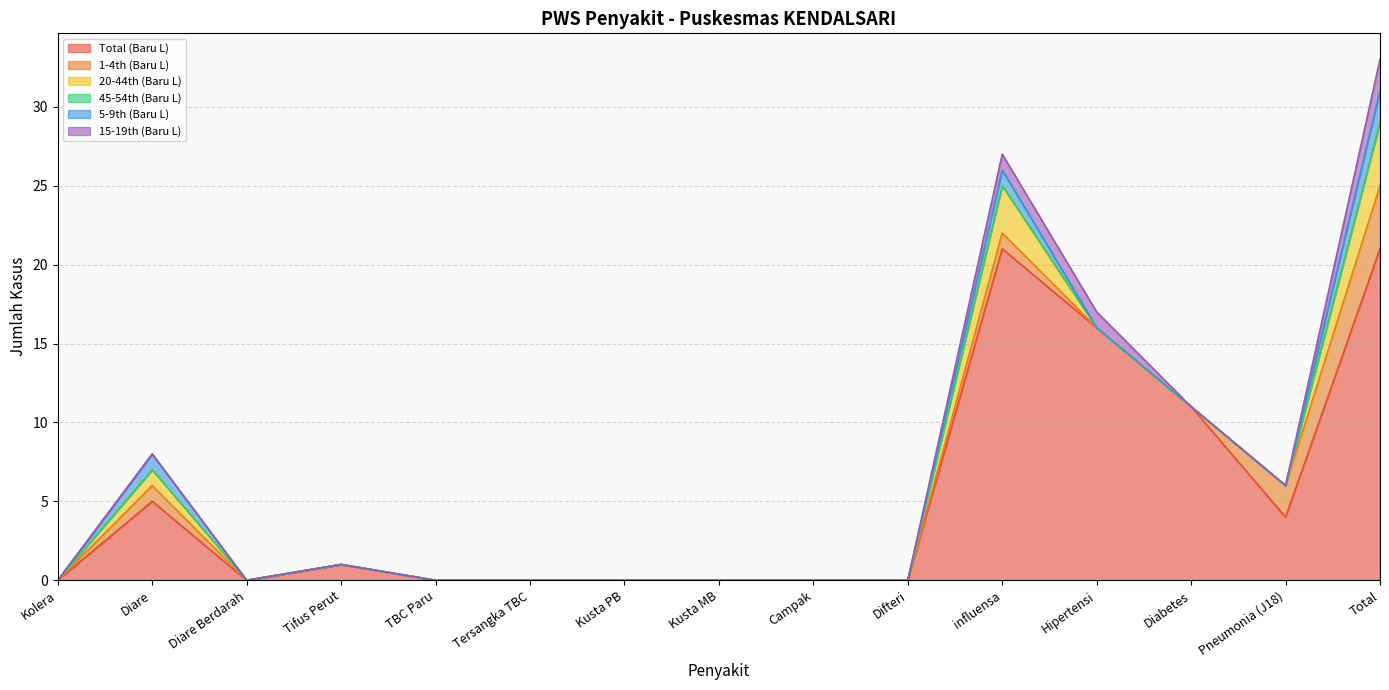

Reading left to right, extract all data points from this chart.

Total (Baru L): 0	5	0	1	0	0	0	0	0	0	21	16	11	4	21
1-4th (Baru L): 0	1	0	0	0	0	0	0	0	0	1	0	0	2	4
20-44th (Baru L): 0	1	0	0	0	0	0	0	0	0	3	0	0	0	4
45-54th (Baru L): 0	0	0	0	0	0	0	0	0	0	0	0	0	0	0
5-9th (Baru L): 0	1	0	0	0	0	0	0	0	0	1	0	0	0	2
15-19th (Baru L): 0	0	0	0	0	0	0	0	0	0	1	1	0	0	2